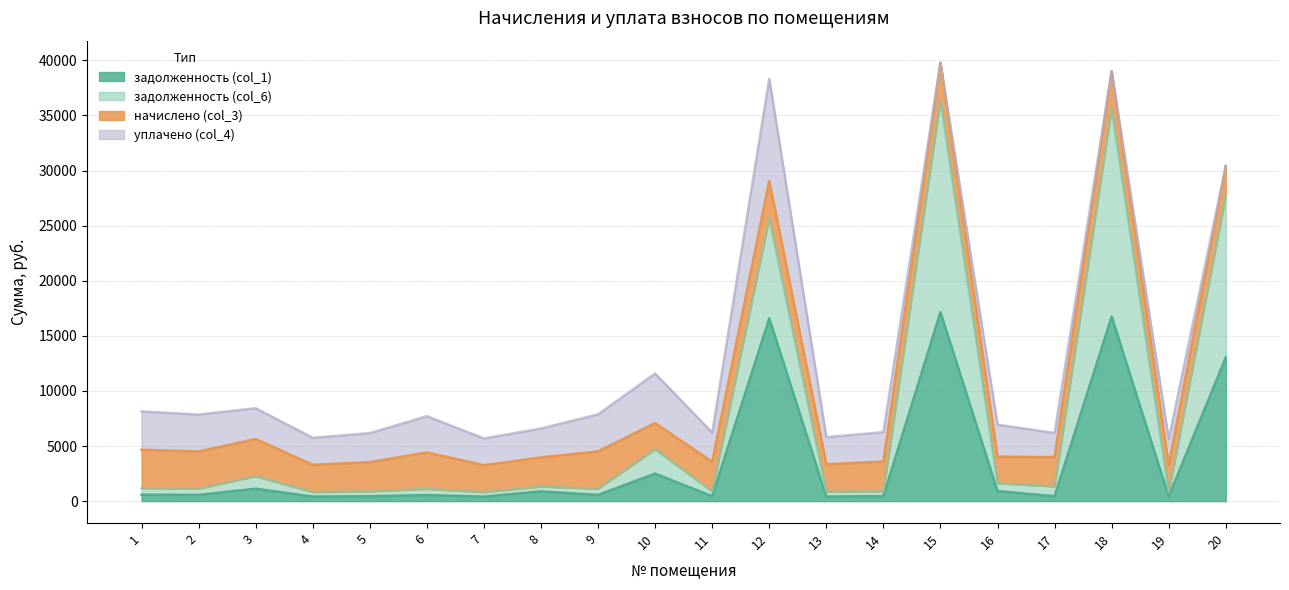

True or false: задолженность (col_1) and задолженность (col_6) cross at least once.

False